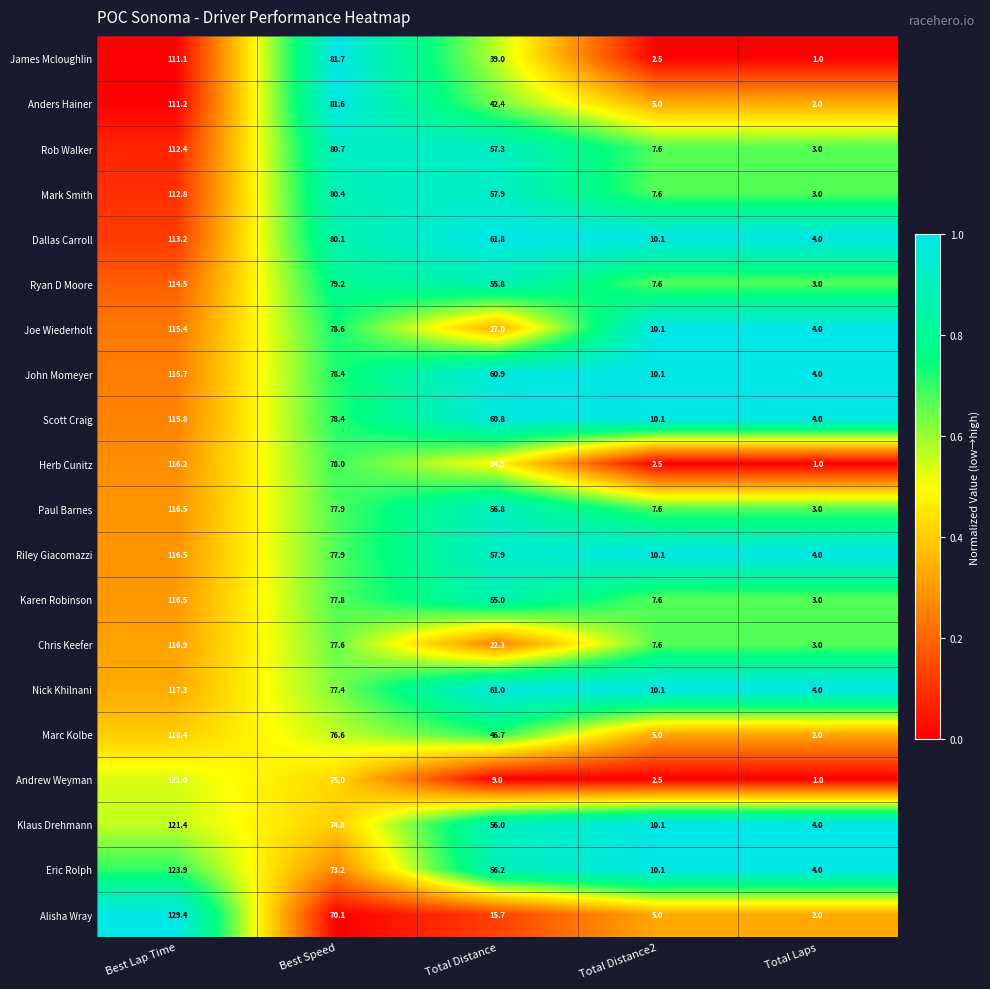

Which series has the largest total across all categories?

Nick Khilnani